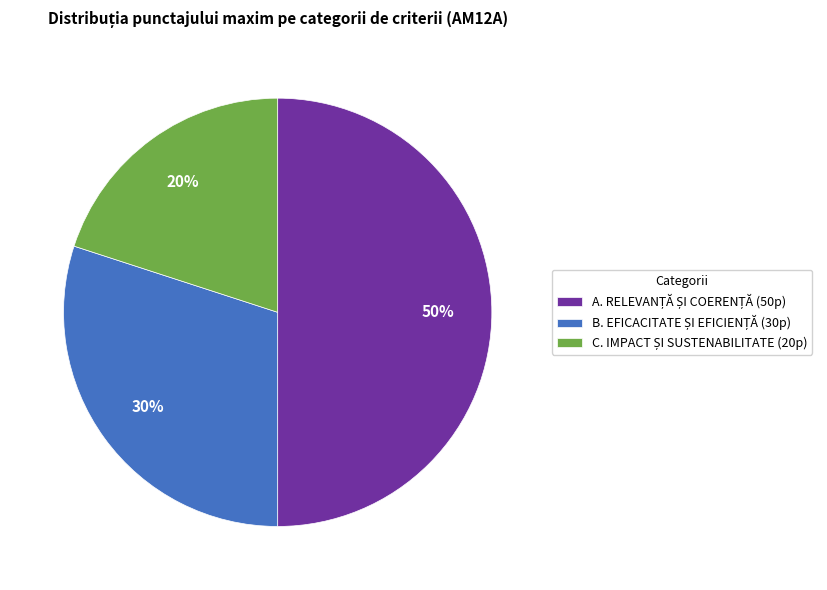

To the nearest percent, what is the difference between the largest and smallest slice percentages?

30%